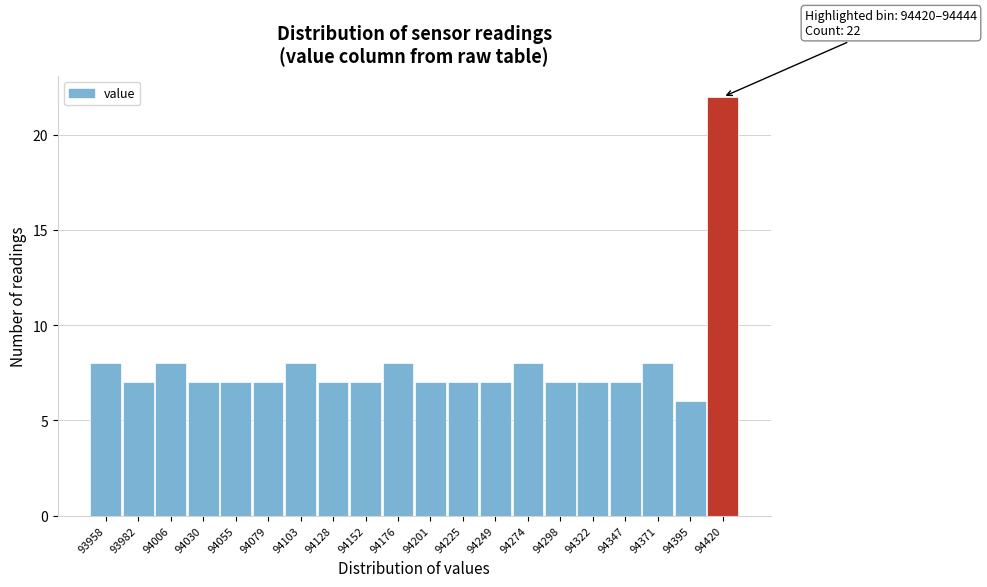

Reading right to left, transcribe all the data shown in this chart.

22	6	8	7	7	7	8	7	7	7	8	7	7	8	7	7	7	8	7	8